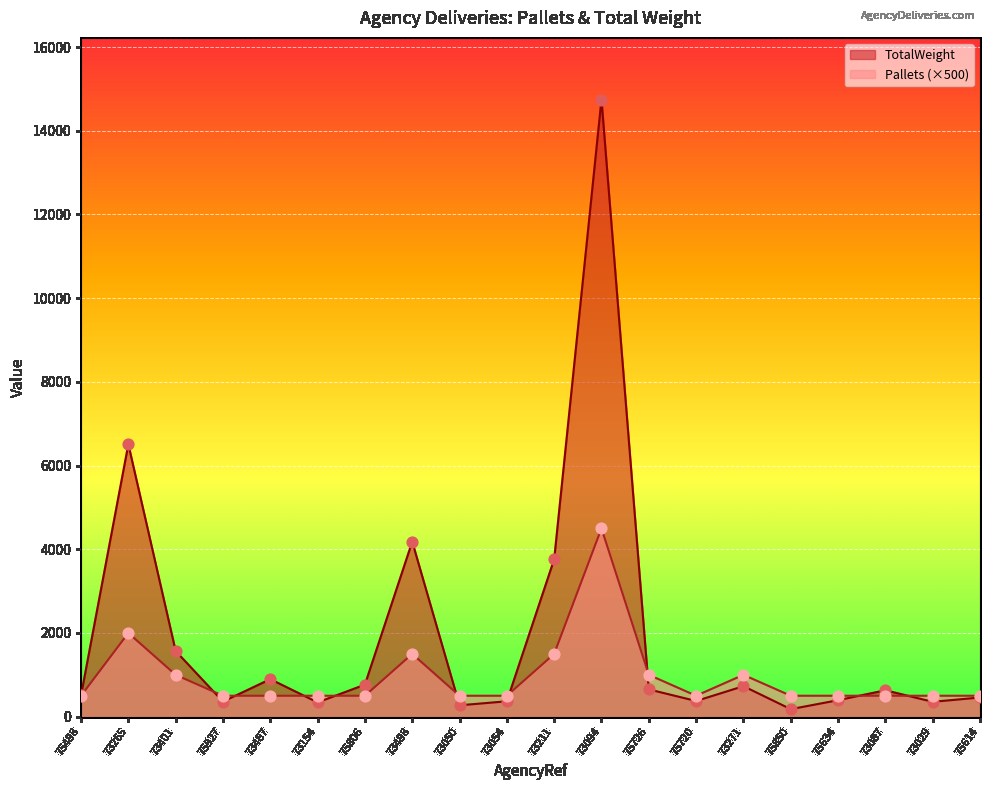

Is the value of TotalWeight at 75614 greater than the value of Pallets at 75498?

No